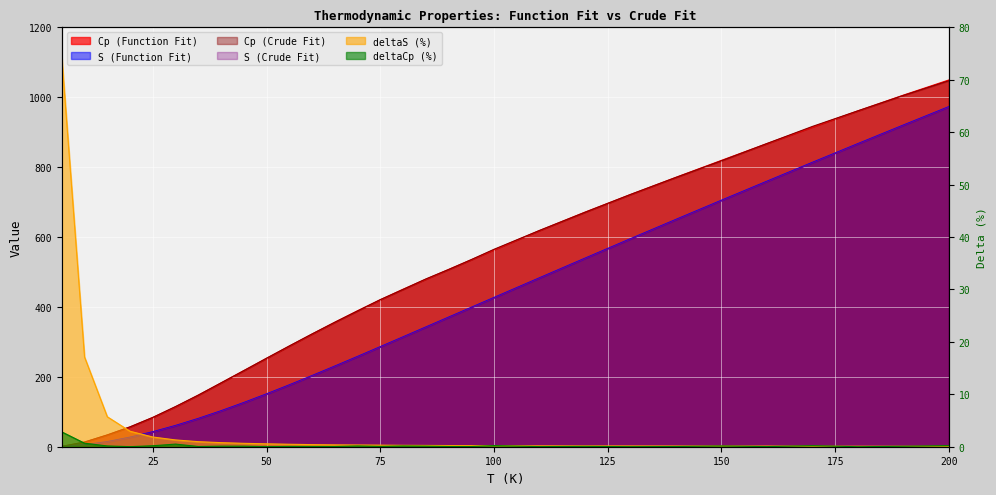

What is the average value of the deltaCp (%) series?

0.2